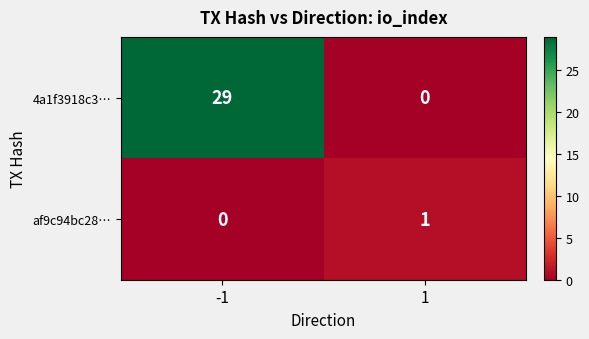

Is it true that 4a1f3918c3… equals 0 at 1?

True